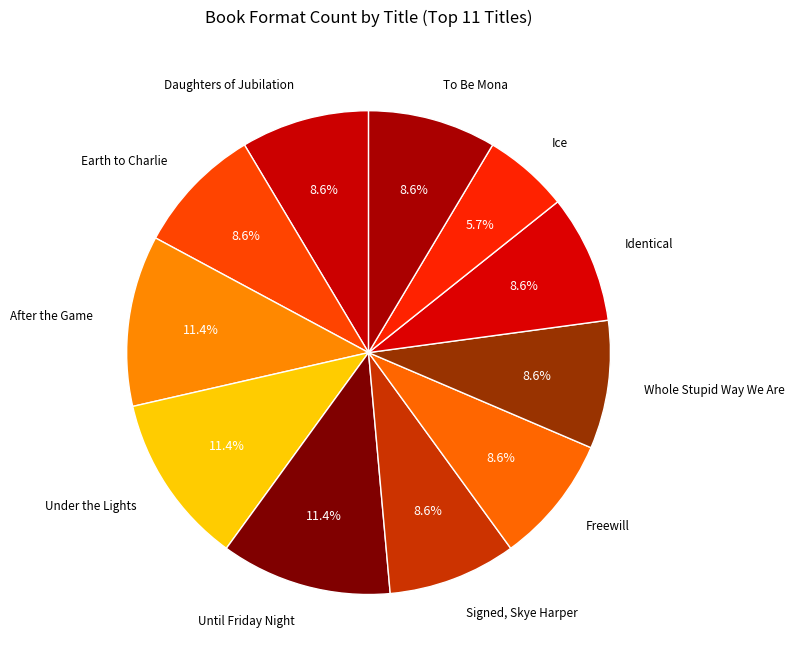

Does any single category account for the majority?

No